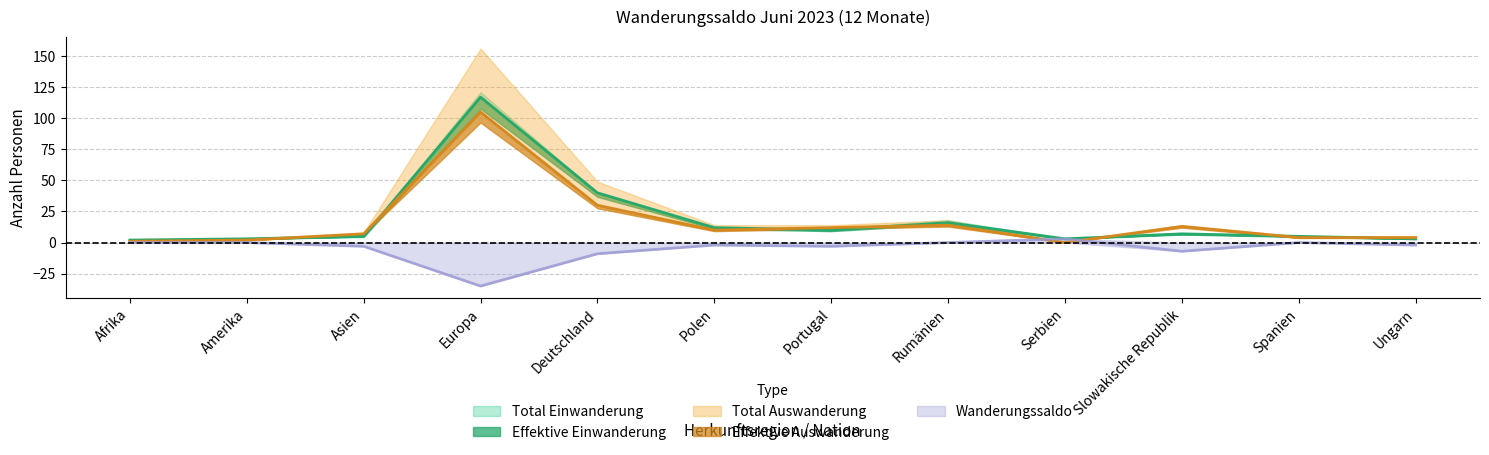

In Effektive Auswanderung, how many points are higher than both neighbors (excluding endpoints)?

3